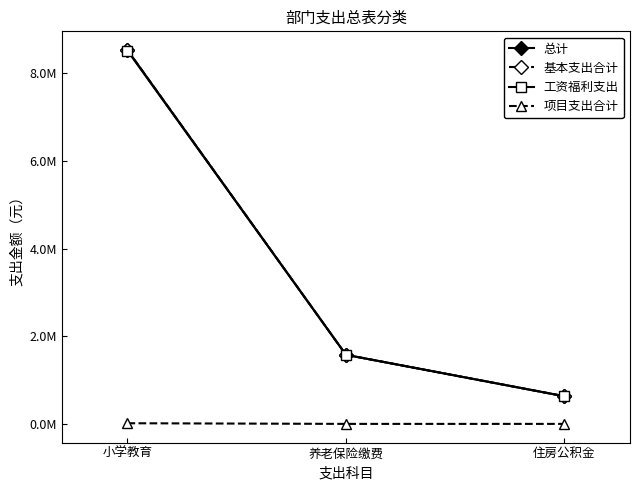

Reading left to right, list all the values displayed in this chart.

总计: 小学教育=8526978.2	养老保险缴费=1575520.8	住房公积金=630208.3
基本支出合计: 小学教育=8526978.2	养老保险缴费=1575520.8	住房公积金=630208.3
工资福利支出: 小学教育=8512158.2	养老保险缴费=1575520.8	住房公积金=630208.3
项目支出合计: 小学教育=14820.0	养老保险缴费=0.0	住房公积金=0.0